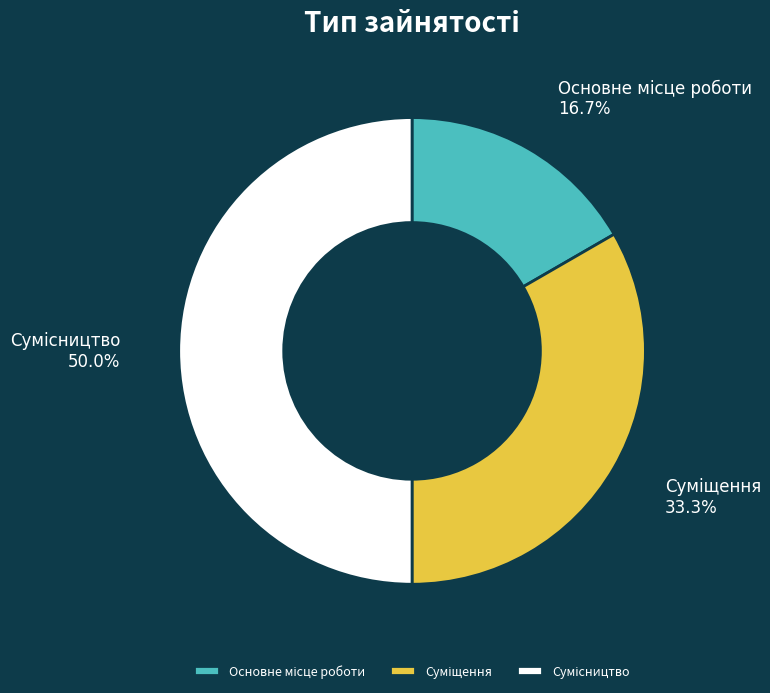

Count the number of slices in the pie.

3